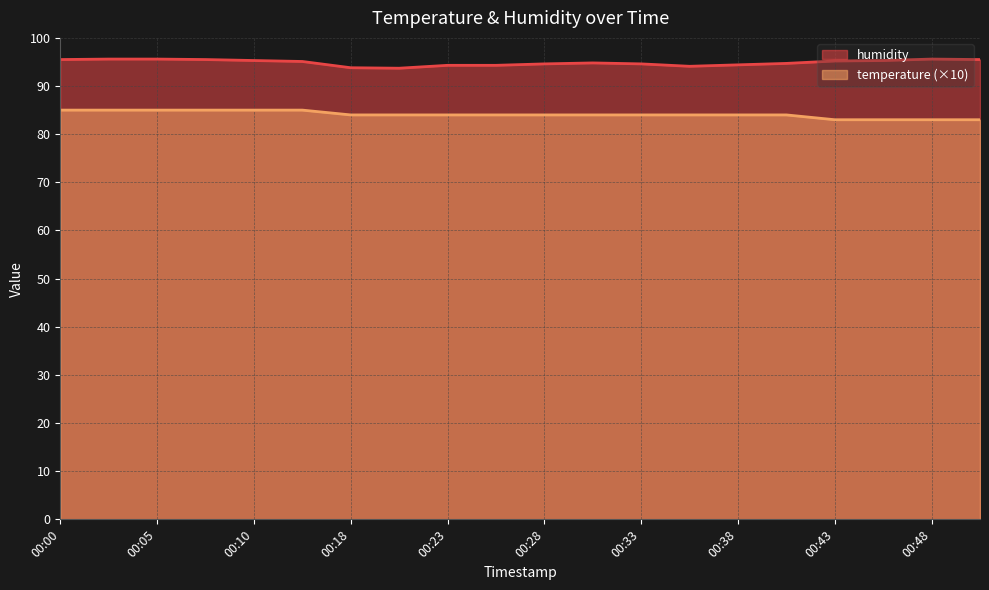

Reading right to left, what are all the values shown in this chart?

temperature: 83.0	83.0	83.0	83.0	84.0	84.0	84.0	84.0	84.0	84.0	84.0	84.0	84.0	84.0	85.0	85.0	85.0	85.0	85.0	85.0
humidity: 95.5	95.6	95.3	95.2	94.7	94.4	94.1	94.6	94.8	94.6	94.3	94.3	93.7	93.8	95.1	95.3	95.5	95.6	95.6	95.5